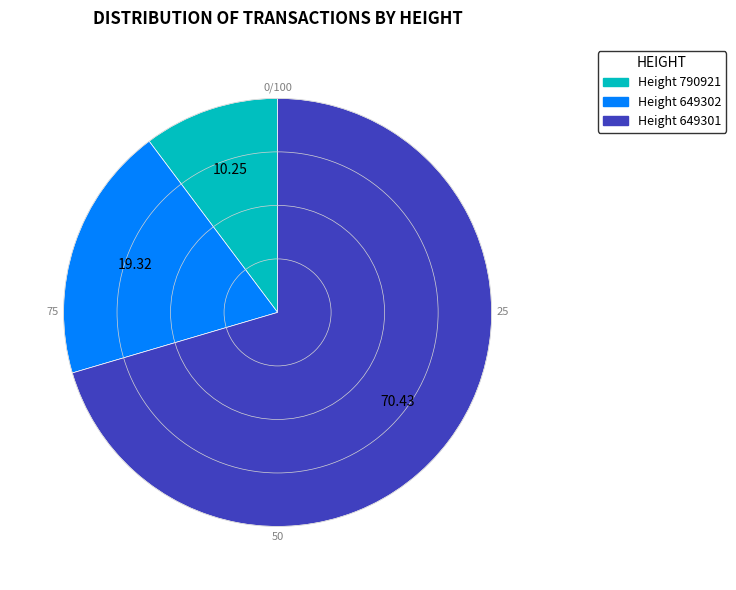

Is there a majority slice in this chart?

Yes